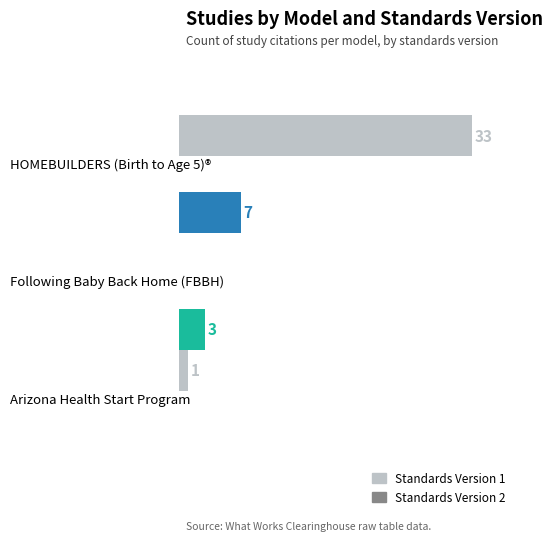

Which series has the largest total across all categories?

Standards Version 1